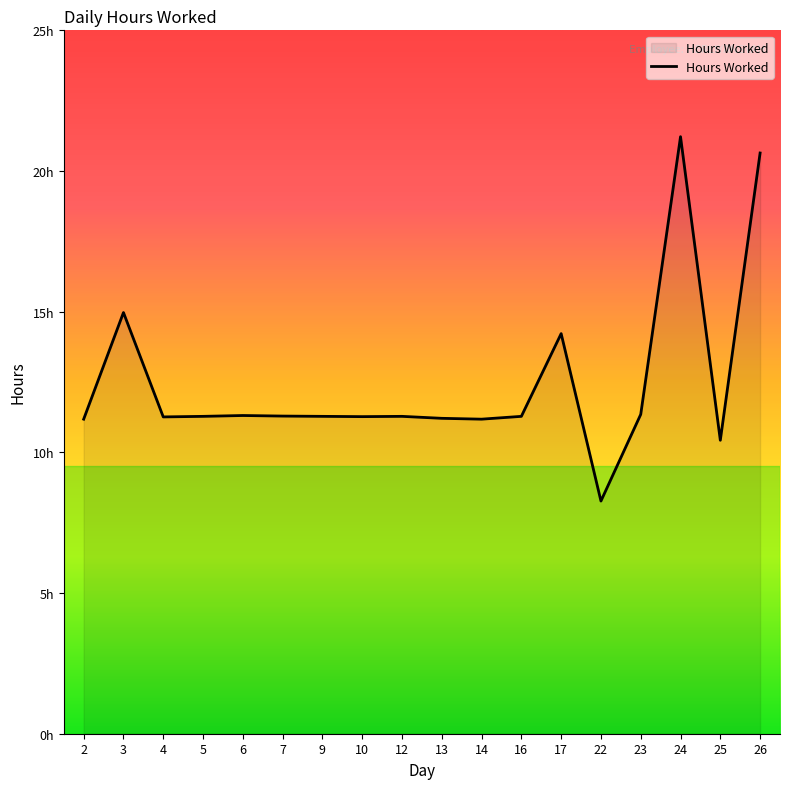

Is this an area chart (filled region under the line)?

Yes